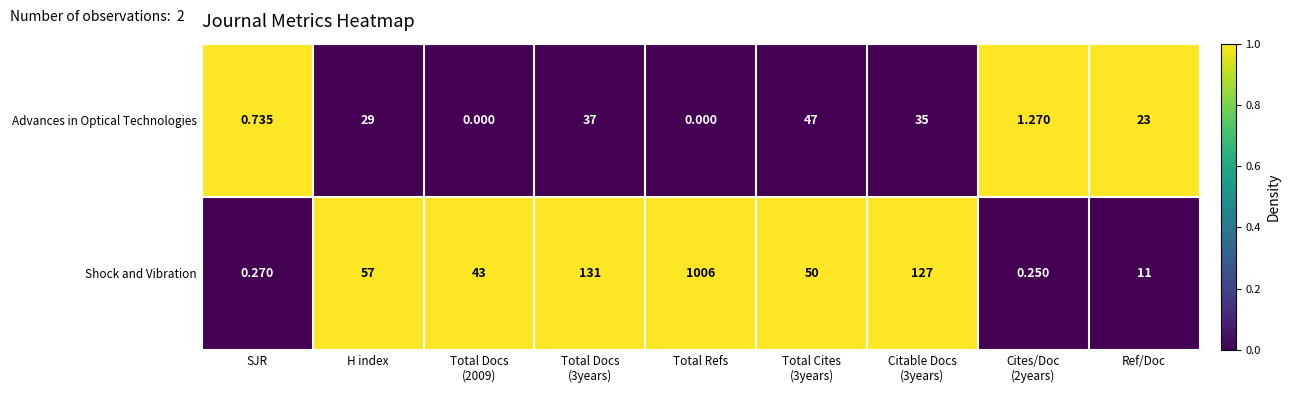

List the series in order of their overall mean, lowest first.

Advances in Optical Technologies, Shock and Vibration